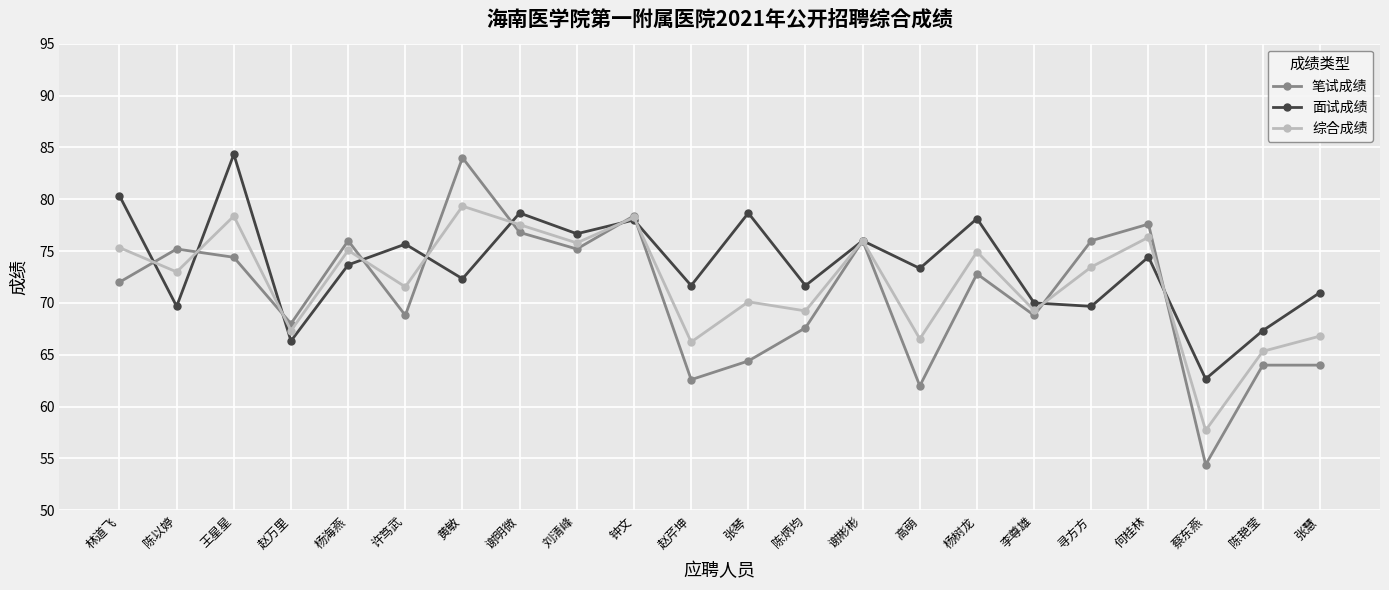

How many interior local peaks does the 综合成绩 series have?

8